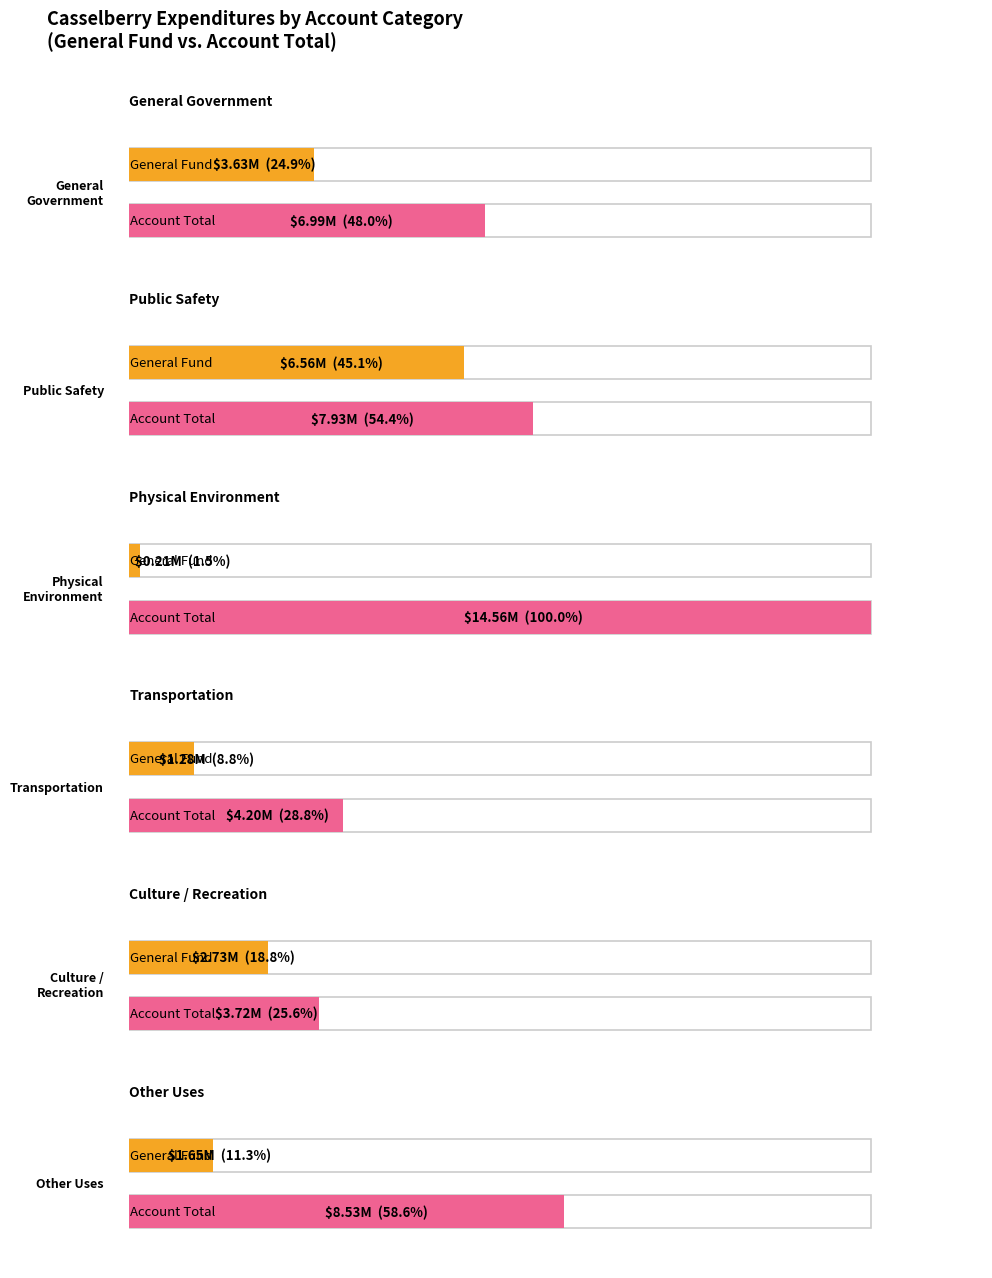

What position from the left is Other Uses?

6